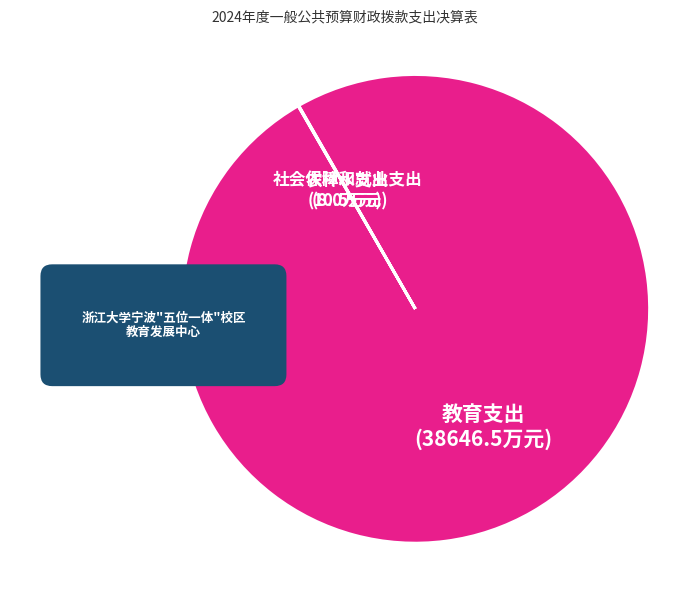

Which category has the smallest portion of the pie?

农林水支出